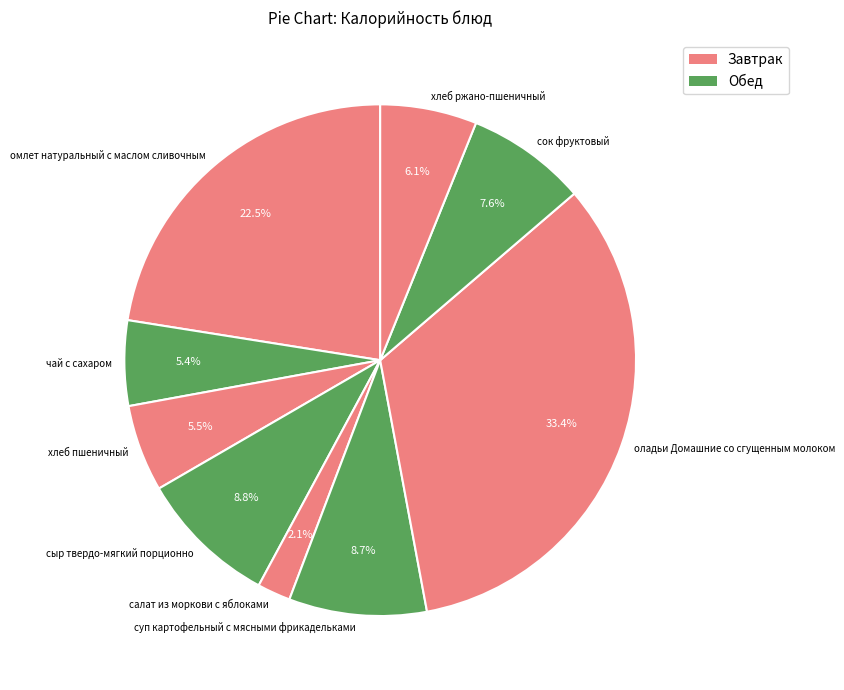

What is the largest slice in the pie chart?

оладьи Домашние со сгущенным молоком